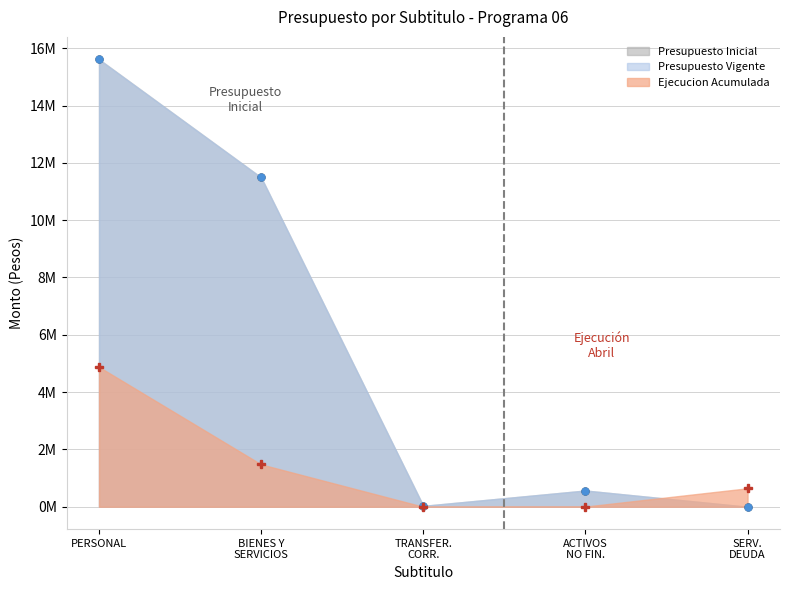

What is the label of the 1st point from the right?

SERV.
DEUDA